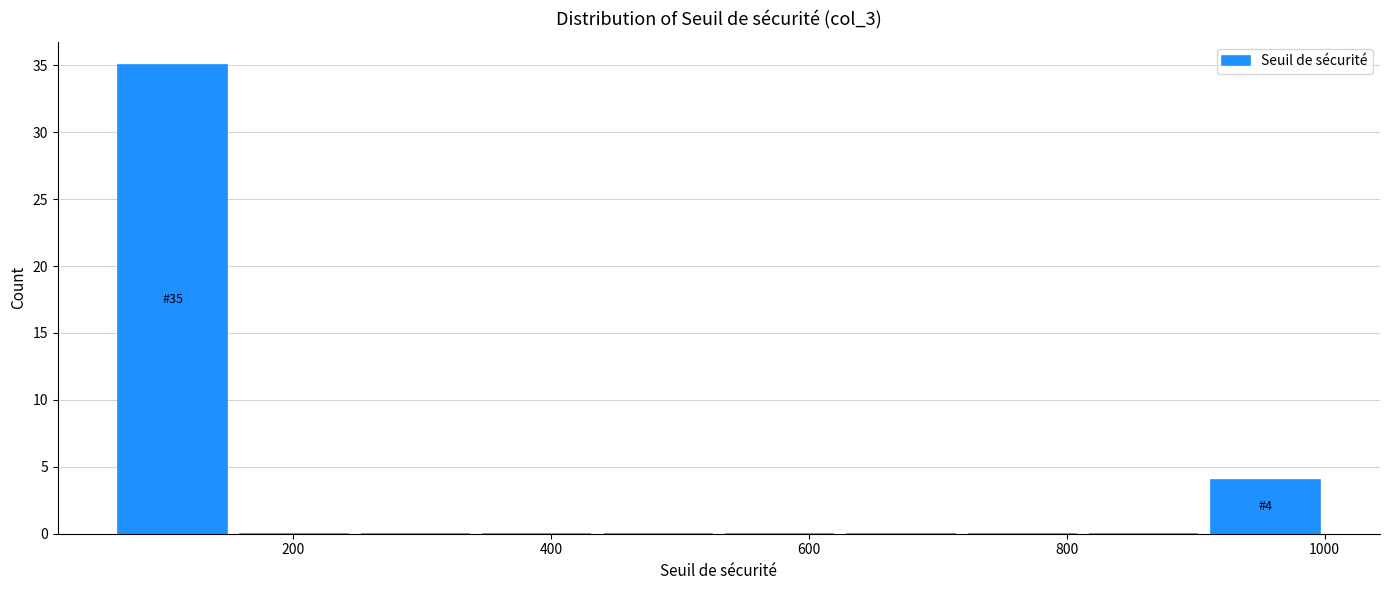

Over which range of the x-axis is the bar tallest?

60 to 160